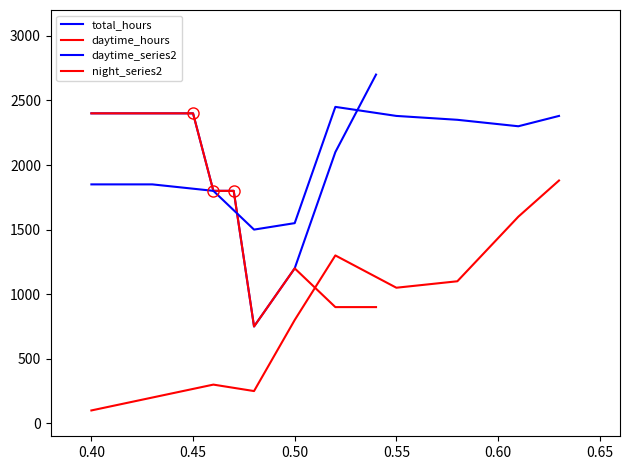

What is the value of the daytime_hours point at the 2nd from the left?

2400.0